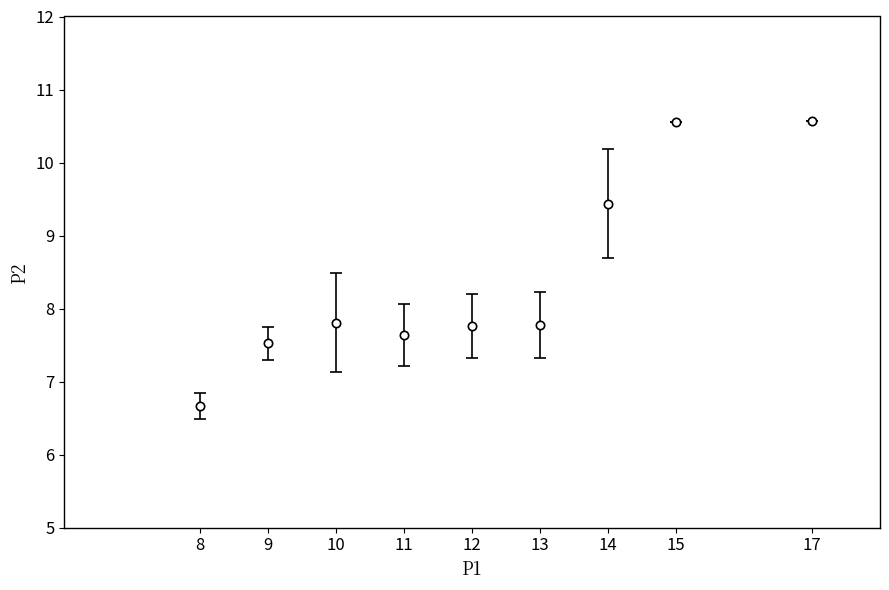

At which label does the data first exceed 7?

9